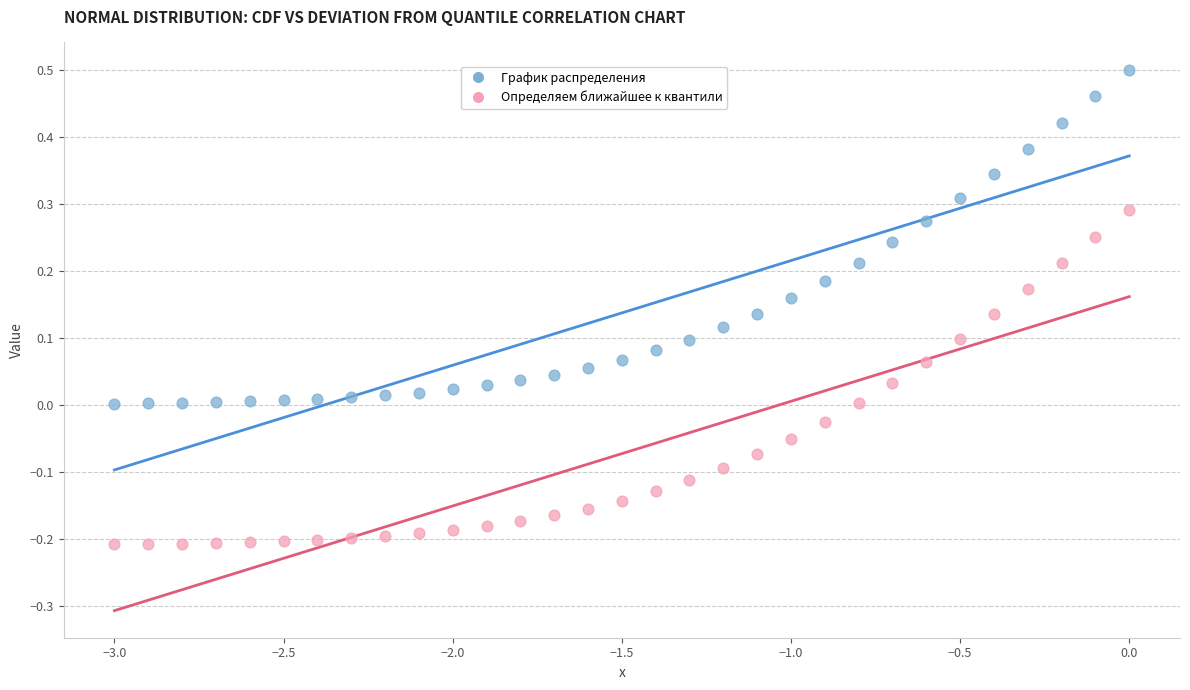

What is the X range (max minus min) for the scatter plot?

3.0